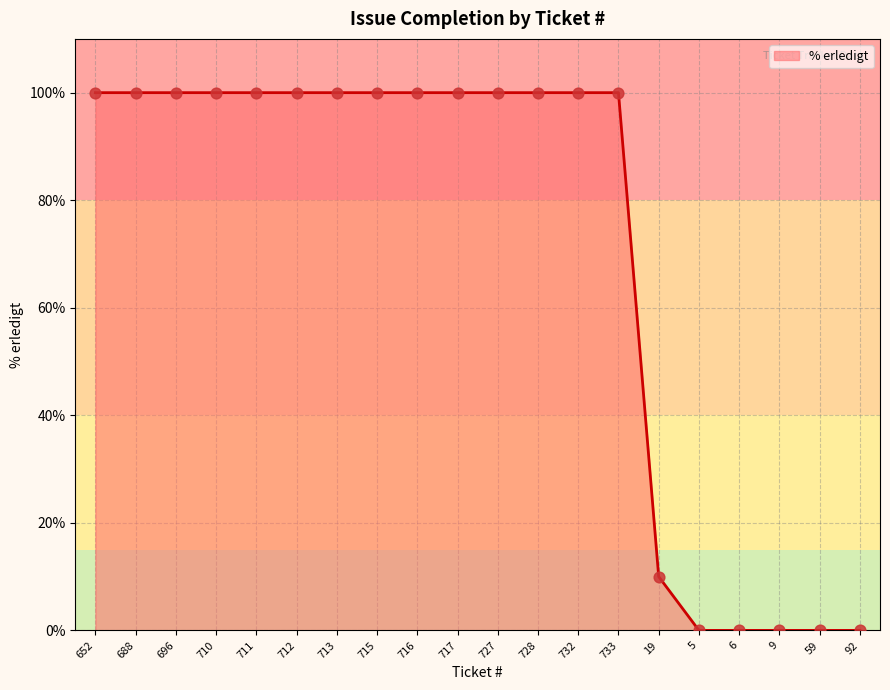

What is the change in value from 688 to 6?

-100